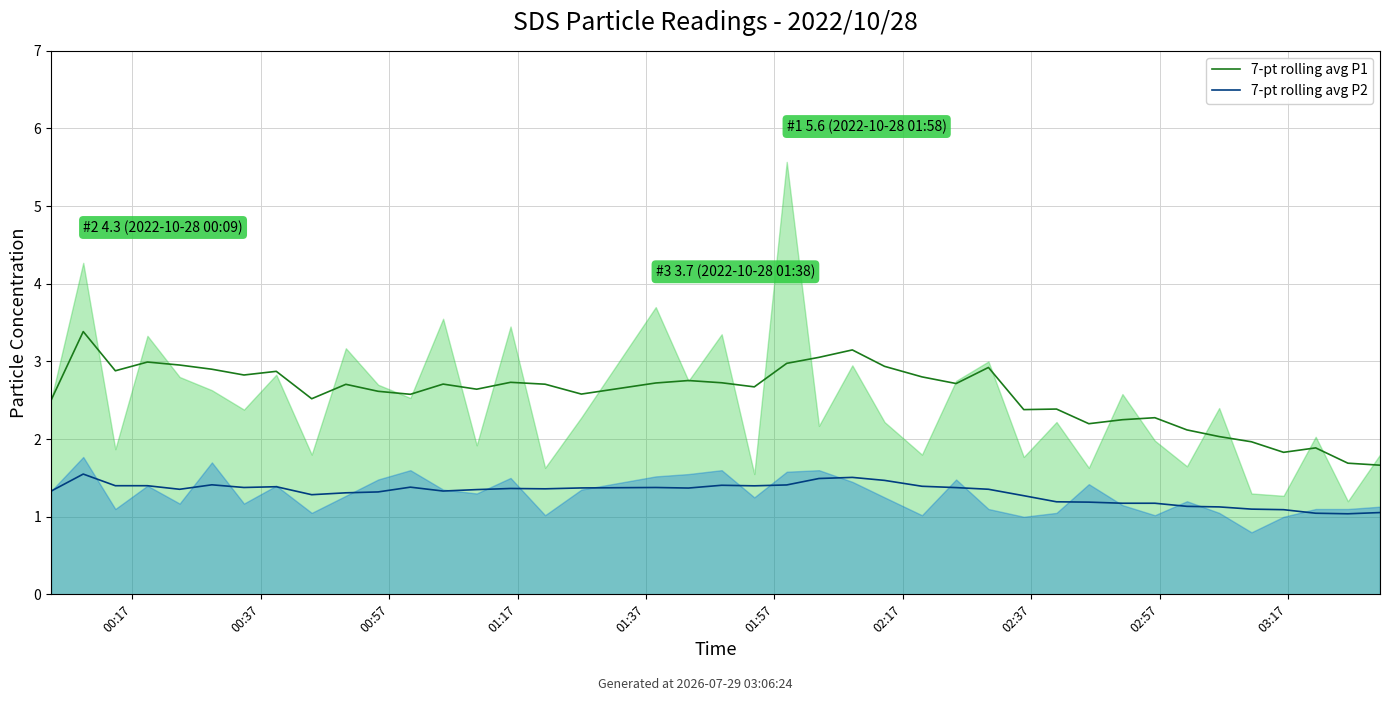

What are all the series names shown in the legend?

7-pt rolling avg P1, 7-pt rolling avg P2